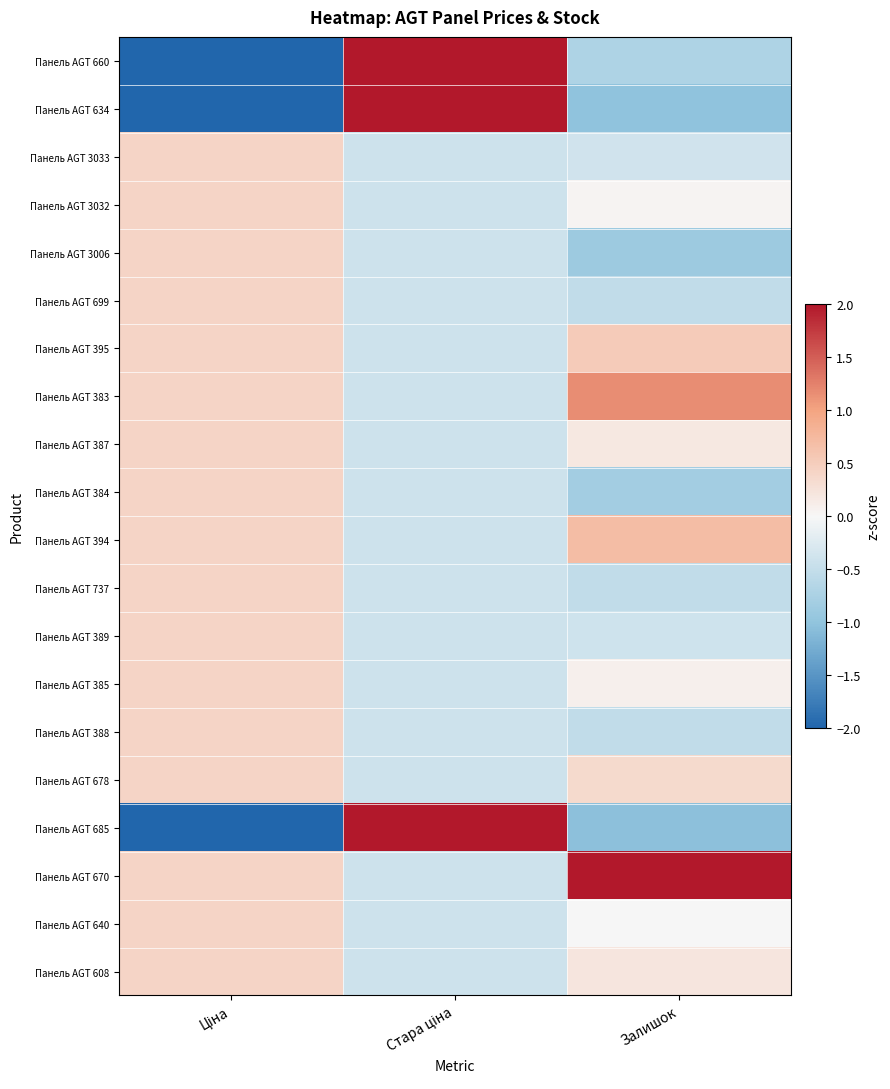

Which label corresponds to the largest value in the chart?

Стара ціна